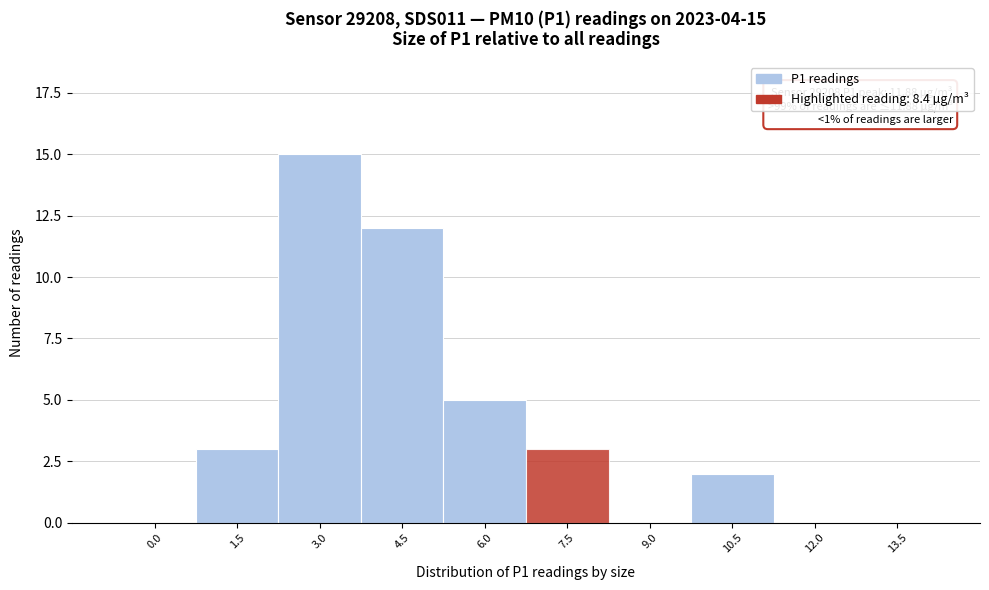

Reading left to right, what are all the values shown in this chart?

0.0=0	1.5=3	3.0=15	4.5=12	6.0=5	7.5=3	9.0=0	10.5=2	12.0=0	13.5=0